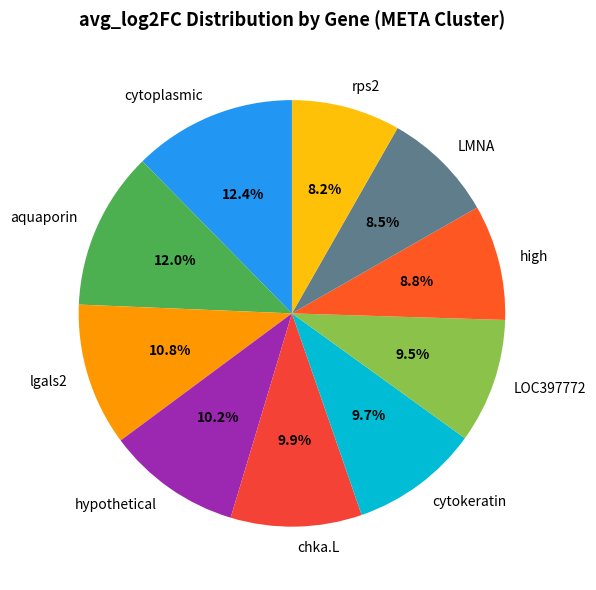

Between LMNA and cytokeratin, which is larger?

cytokeratin